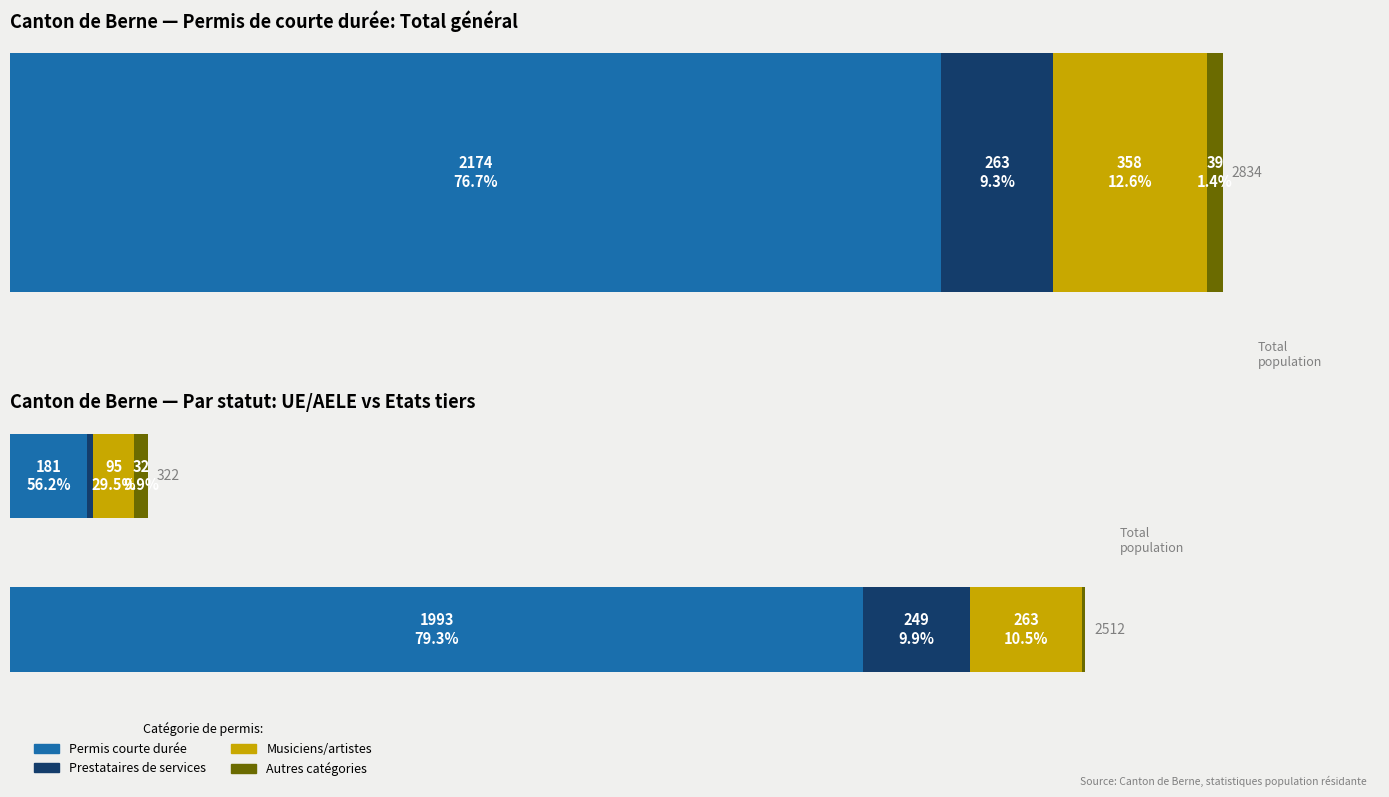

How many bars are there in each group?

4